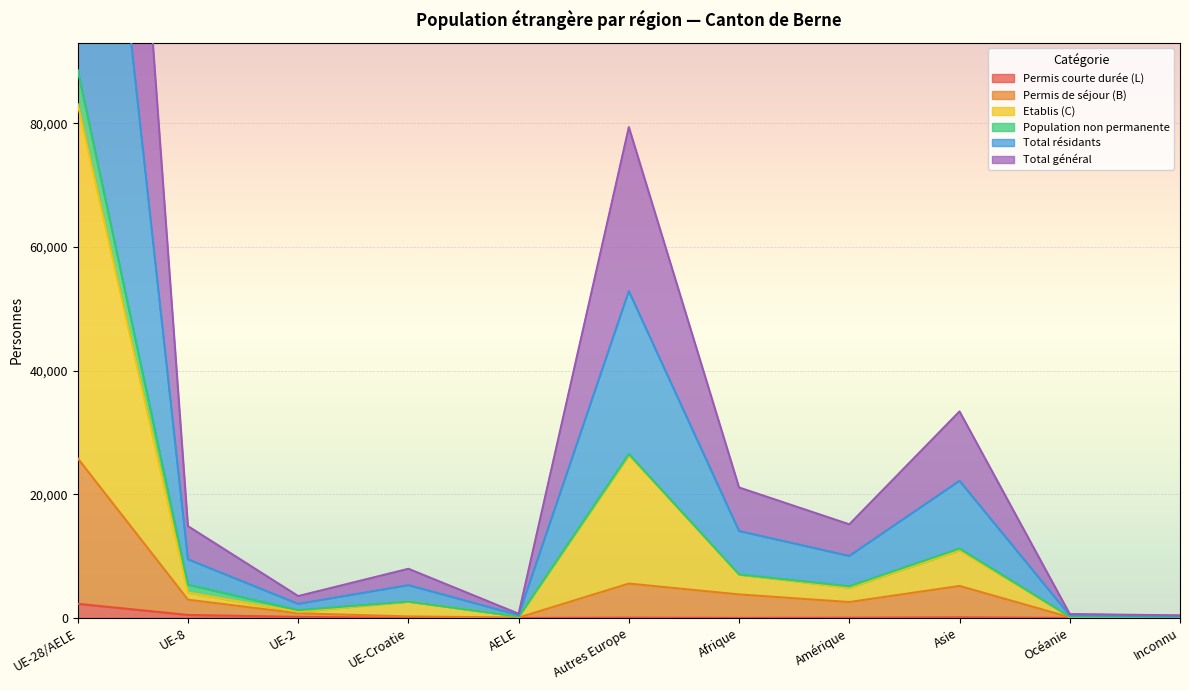

What is the total value across all series at Inconnu?

618